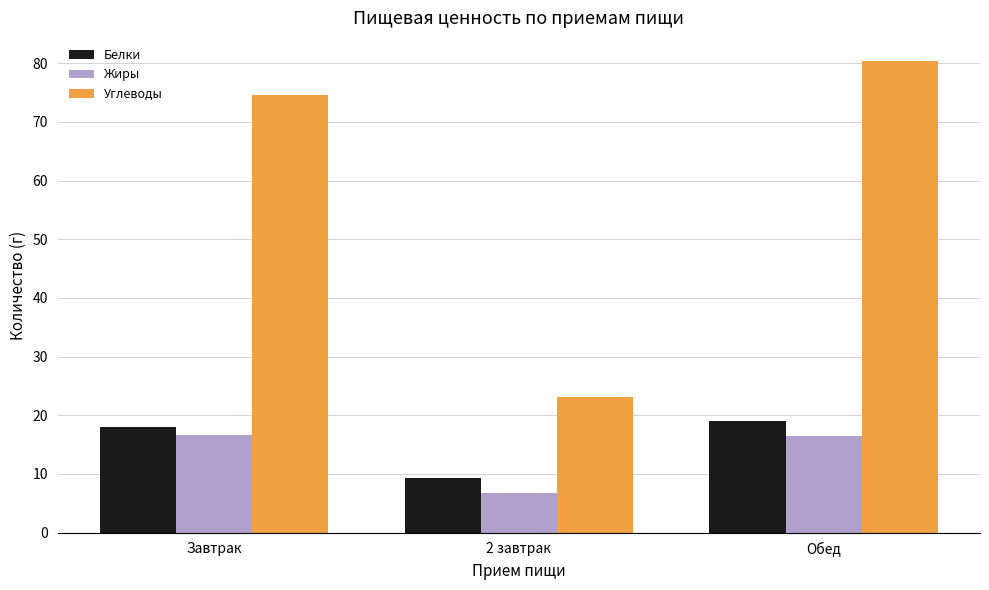

Does the chart contain any negative values?

No